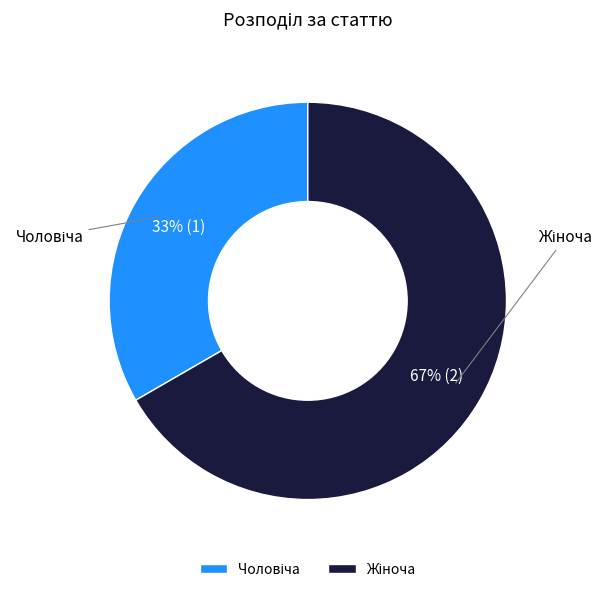

To the nearest percent, what is the average slice percentage?

50%